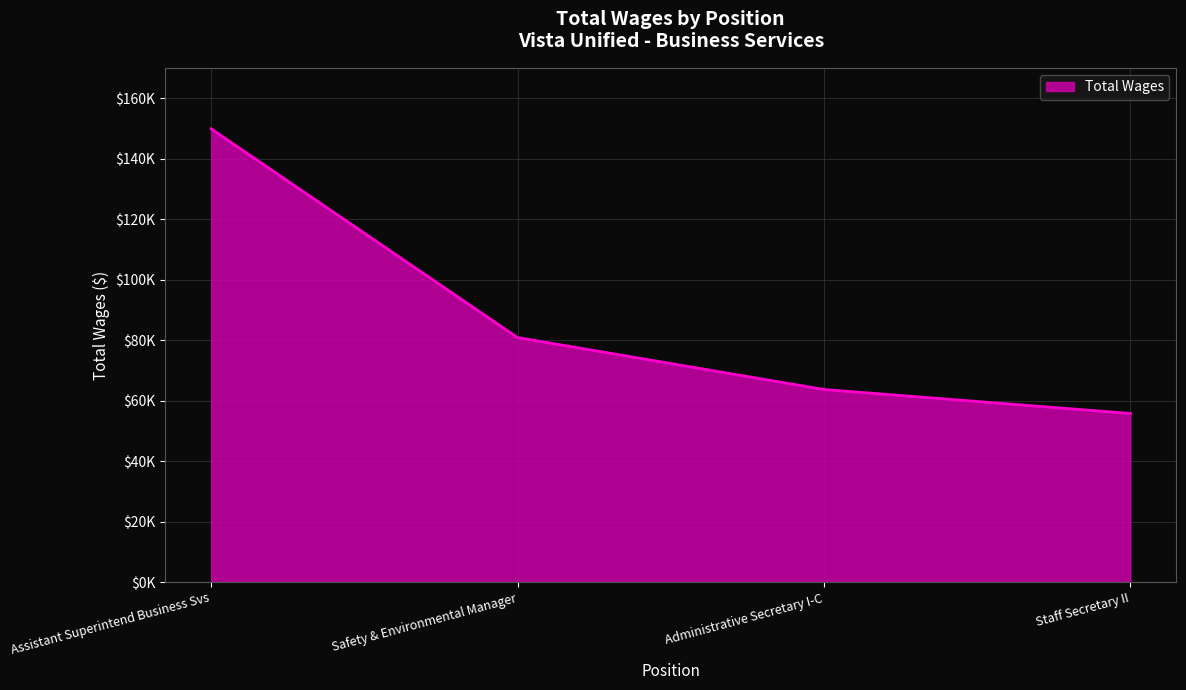

Does the chart display data point markers on the line(s)?

No